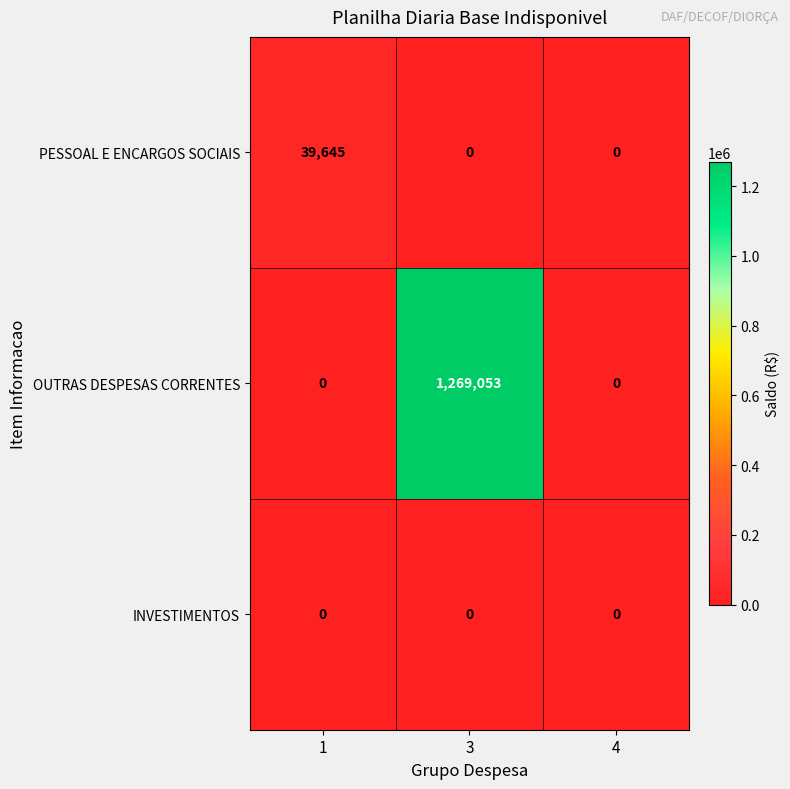

True or false: PESSOAL E ENCARGOS SOCIAIS has a value of 39645 at 1.

True